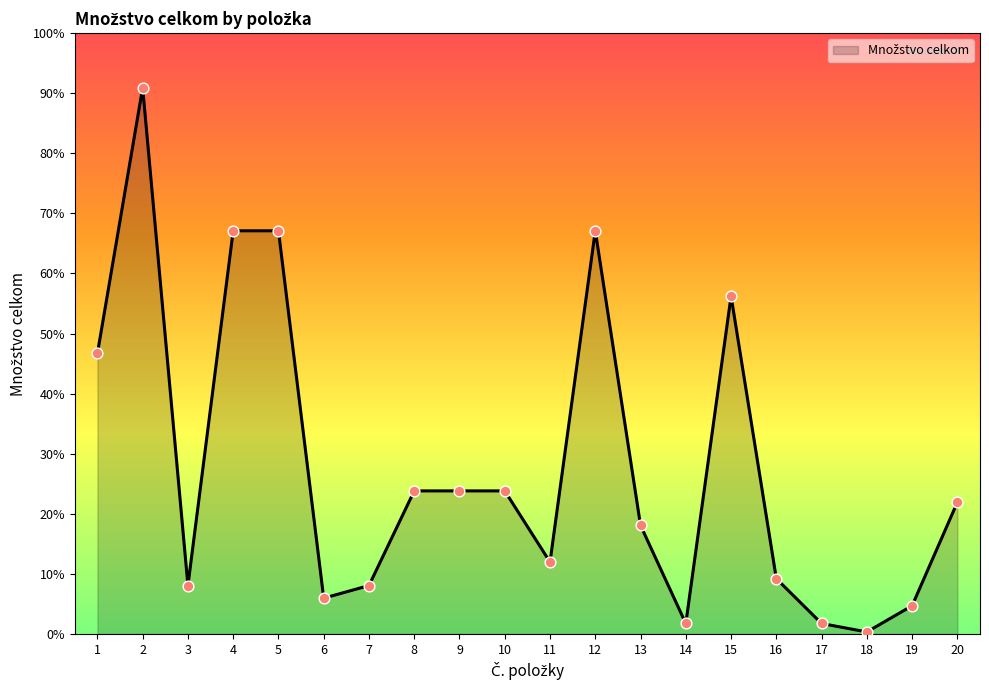

Does the chart have visible grid lines?

No